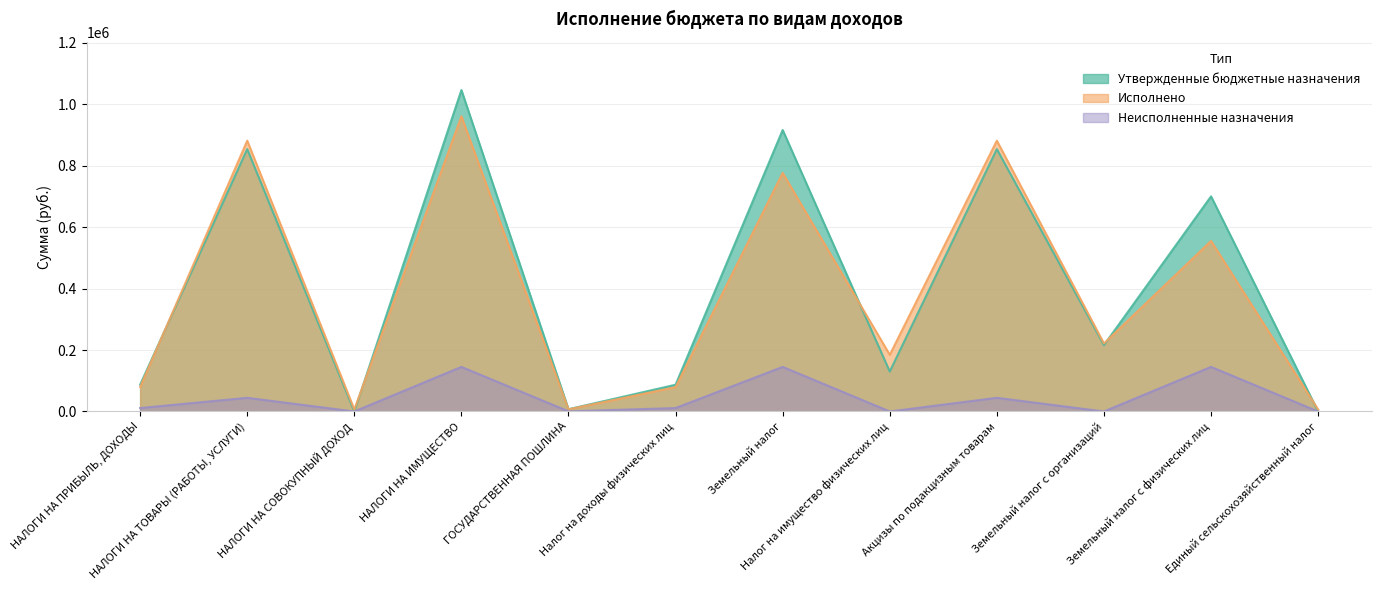

True or false: Неисполненные назначения and Утвержденные бюджетные назначения cross at least once.

False